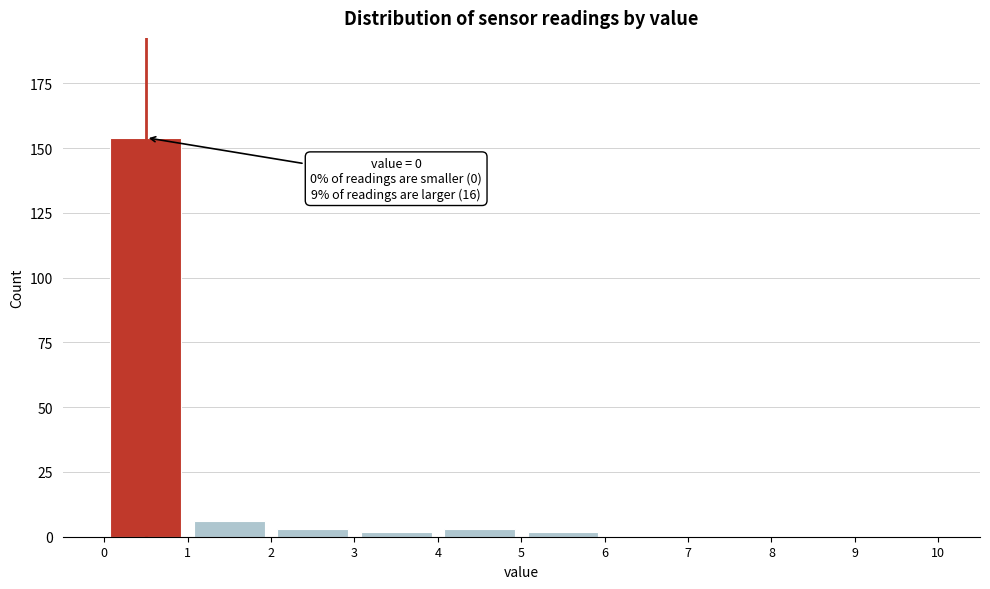

Which range on the x-axis has the tallest bar?

0 to 1